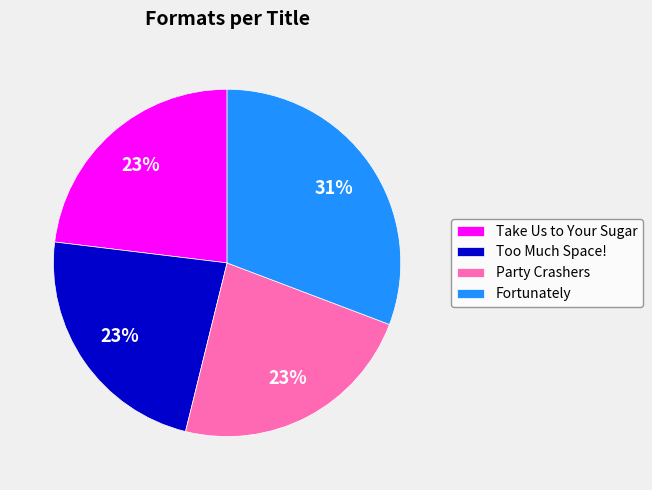

Between Take Us to Your Sugar and Fortunately, which is larger?

Fortunately